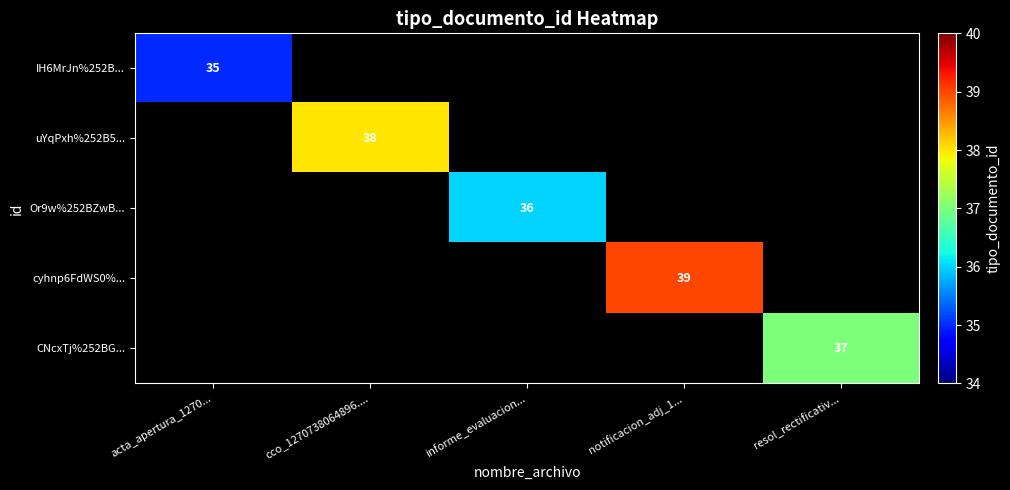

At how many categories does at least one series exceed 36?

3